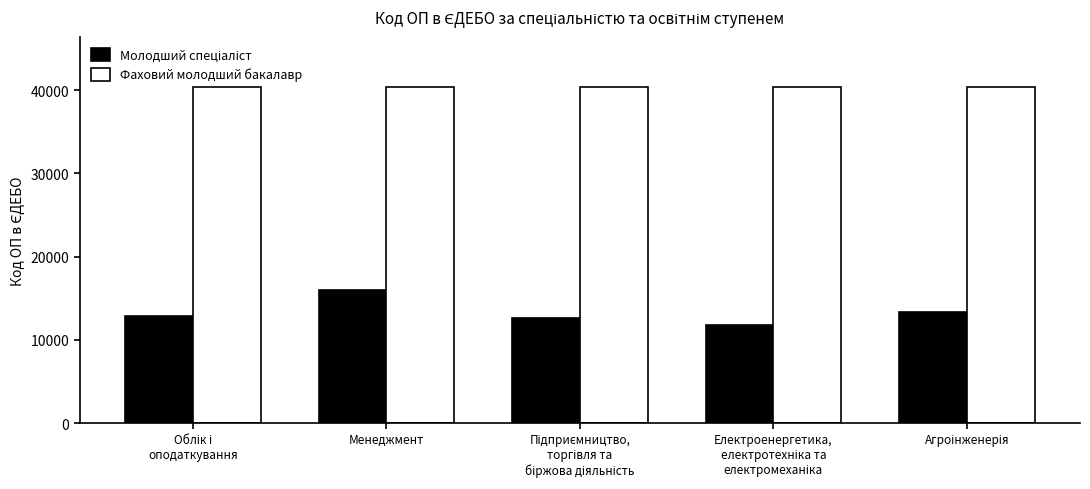

At which category is the sum across all series the highest?

Менеджмент